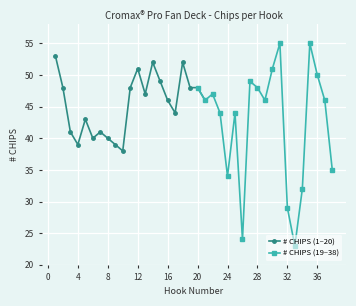

How many interior local peaks (higher than both neighbors) does the data have?

10